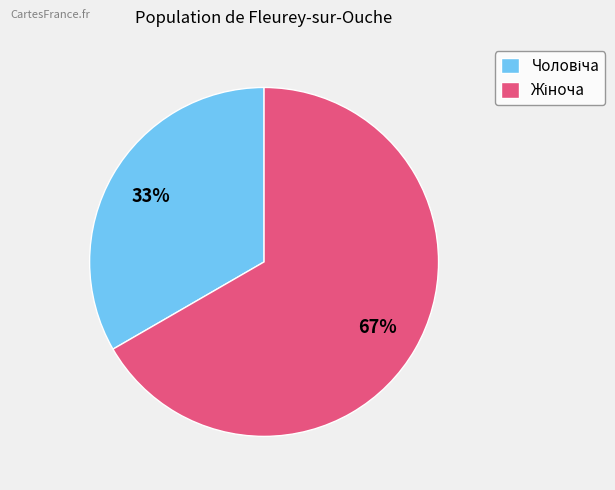

To the nearest percent, what is the average slice percentage?

50%